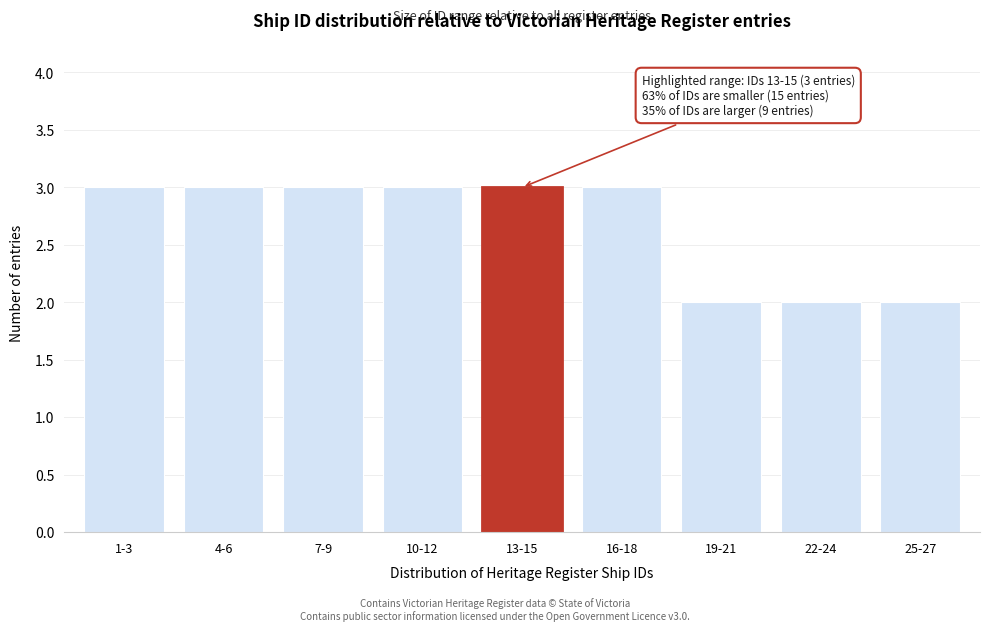

Reading left to right, list all the values displayed in this chart.

3	3	3	3	3	3	2	2	2